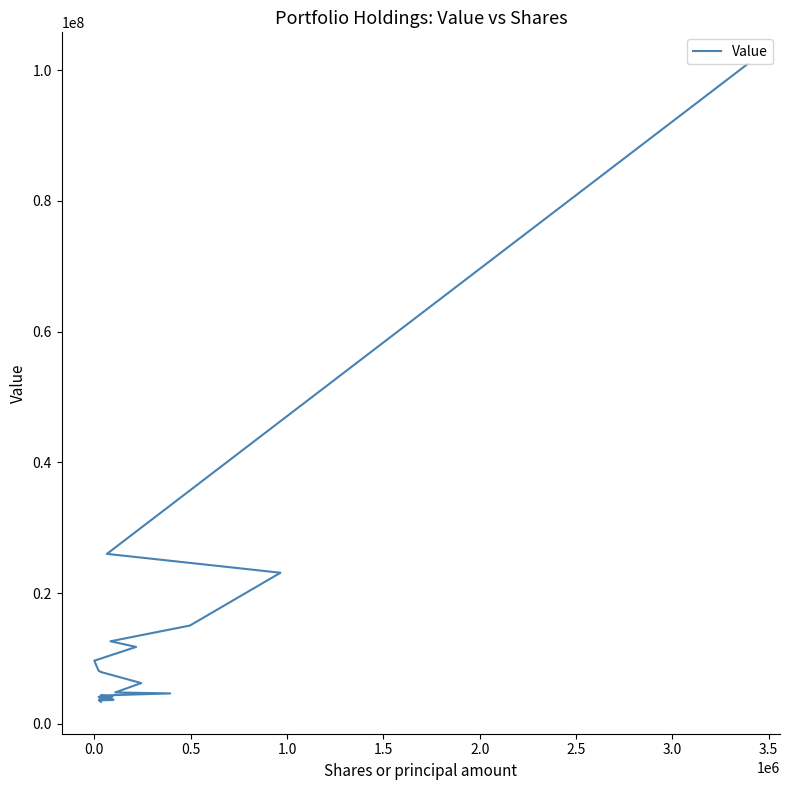

What is the difference between the maximum and second lowest values?

97356000